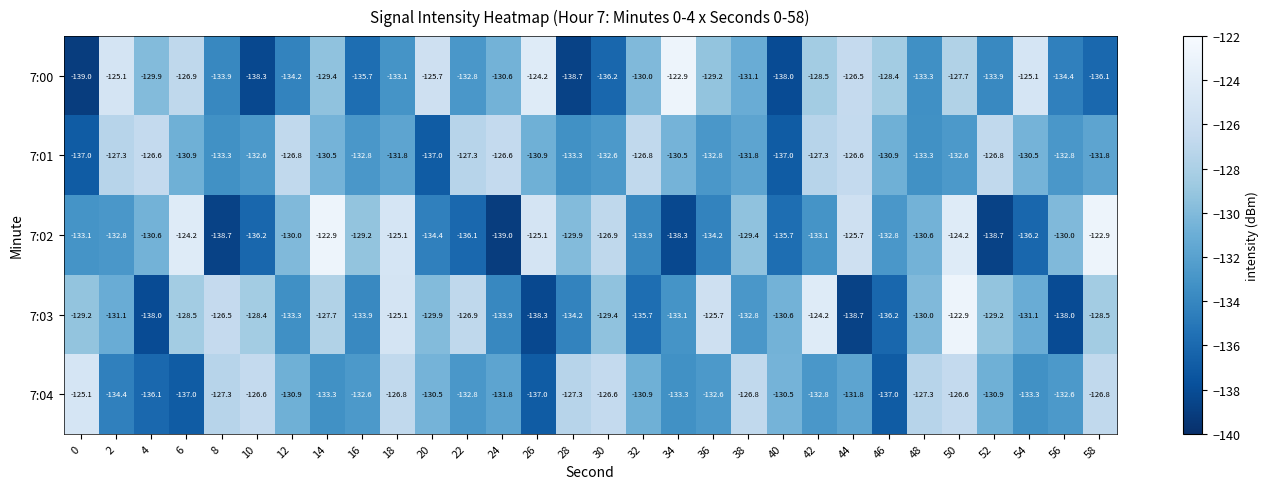

What is the minimum value for 7:01?

-137.0